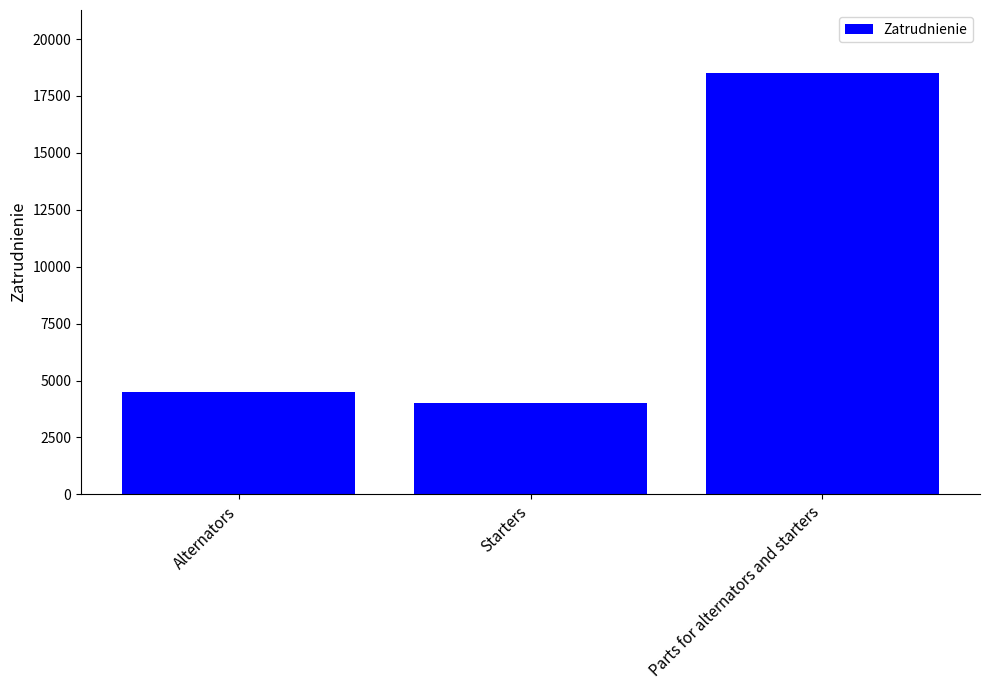

Is it true that the value at Alternators is 4500?

True